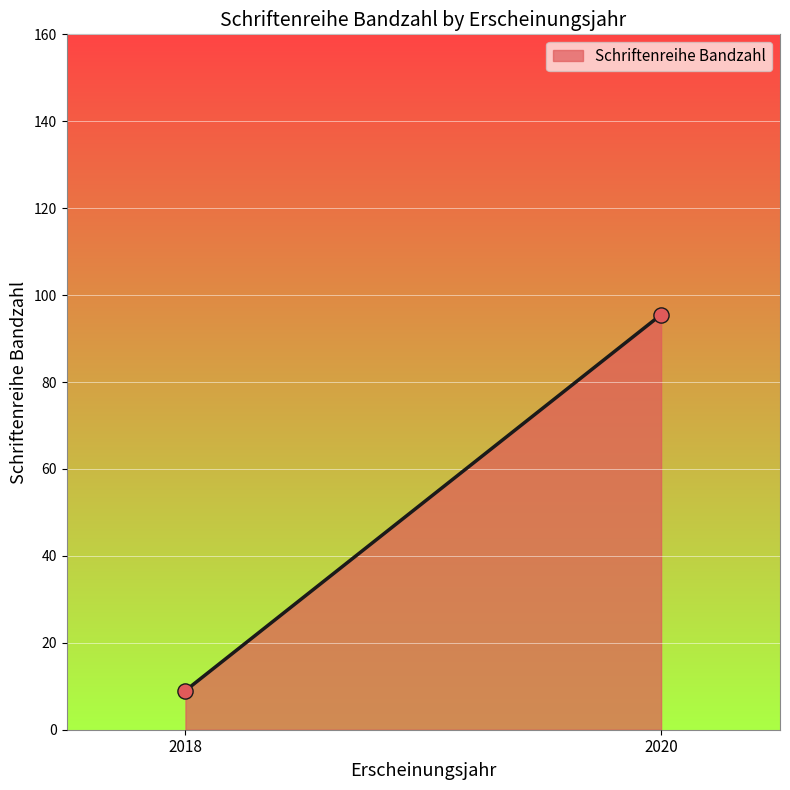

What is the range of Y values (max minus min)?

86.5